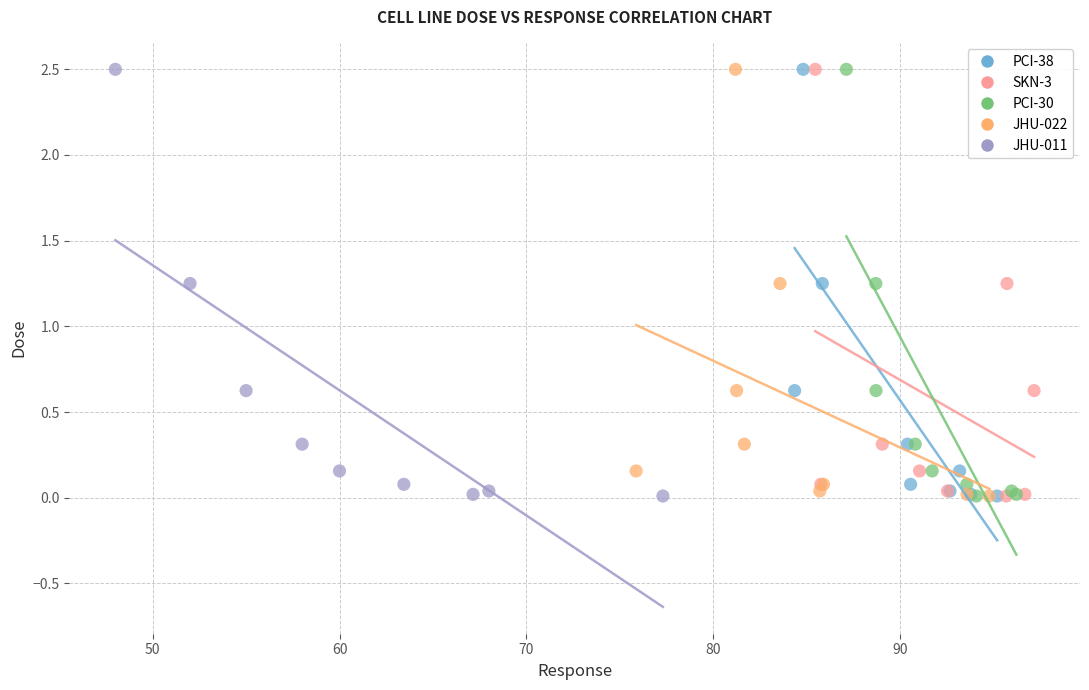

What are all the series names shown in the legend?

PCI-38, SKN-3, PCI-30, JHU-022, JHU-011